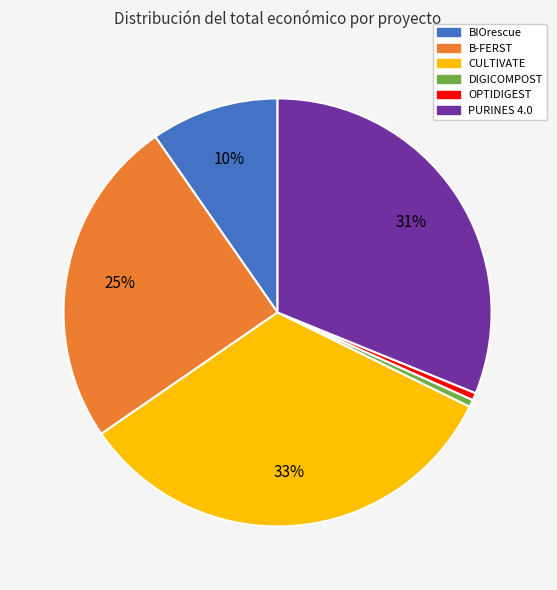

To the nearest percent, what is the average slice percentage?

17%